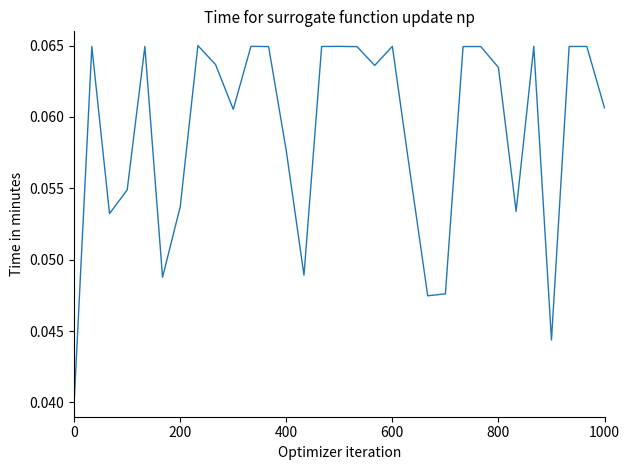

What is the maximum value shown in the chart?

0.1